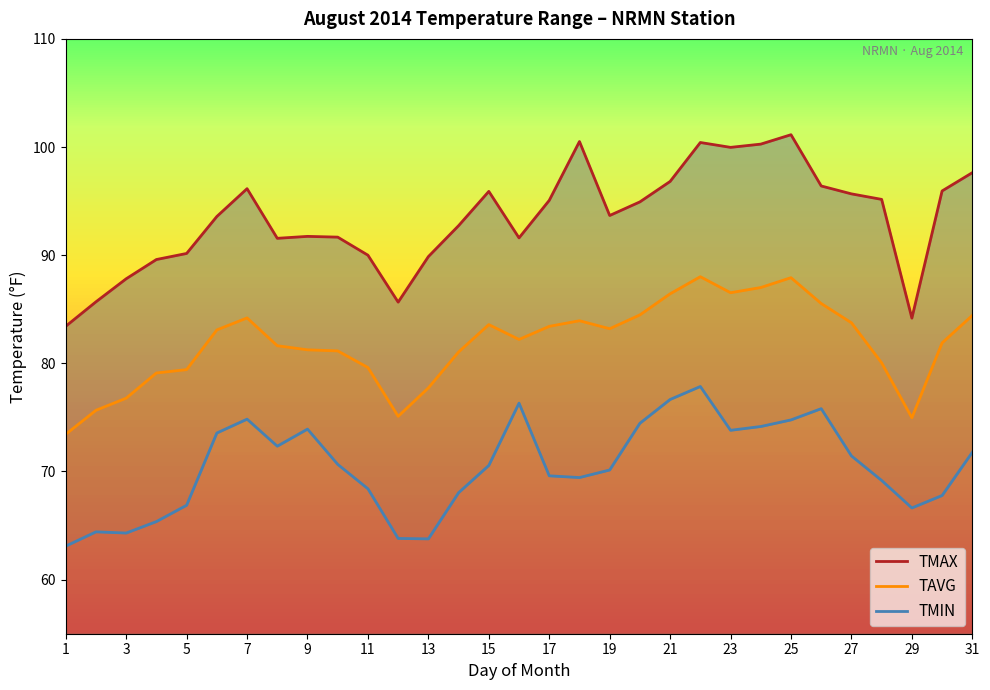

Reading left to right, extract all data points from this chart.

TMAX: 83.4	85.7	87.8	89.6	90.2	93.6	96.2	91.6	91.7	91.7	90.0	85.7	89.9	92.7	95.9	91.6	95.1	100.5	93.7	94.9	96.8	100.4	100.0	100.3	101.1	96.4	95.7	95.2	84.2	95.9	97.6
TAVG: 73.4	75.7	76.8	79.1	79.4	83.1	84.2	81.6	81.2	81.2	79.6	75.1	77.7	81.0	83.6	82.2	83.4	83.9	83.2	84.5	86.4	88.0	86.5	87.0	87.9	85.5	83.8	80.0	75.0	81.9	84.4
TMIN: 63.1	64.4	64.3	65.4	66.9	73.6	74.8	72.3	73.9	70.7	68.4	63.8	63.8	68.0	70.6	76.3	69.6	69.4	70.1	74.5	76.7	77.9	73.8	74.2	74.8	75.8	71.4	69.2	66.6	67.8	71.8